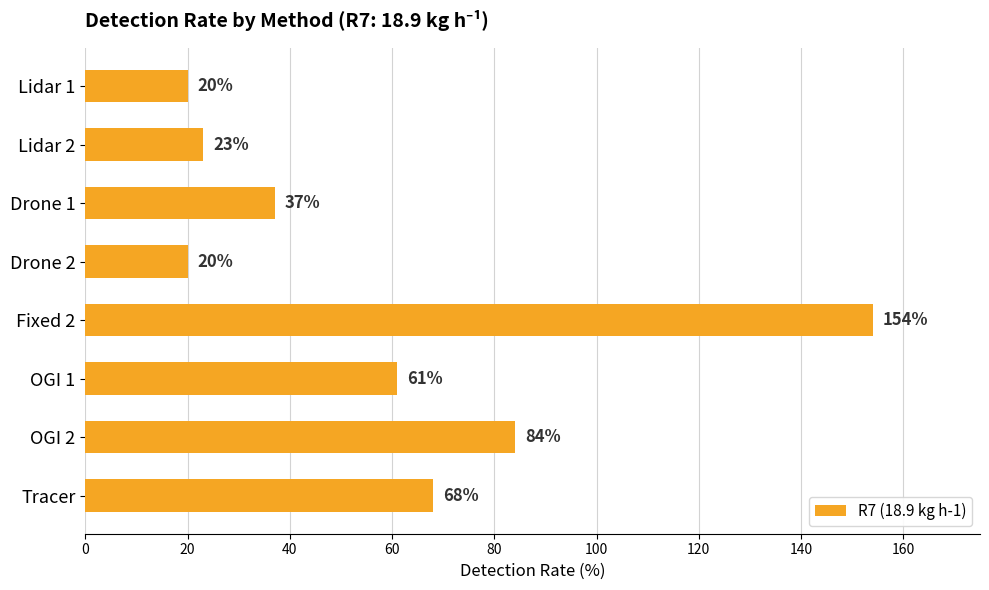

True or false: the data shows 13 at Drone 1.

False